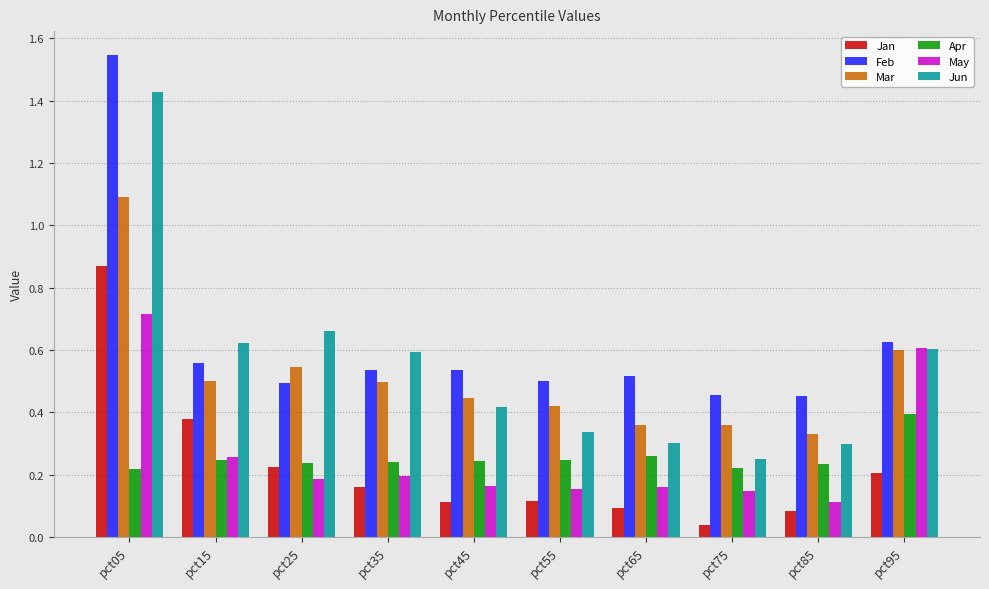

What is the total value across all series at pct15?

2.6